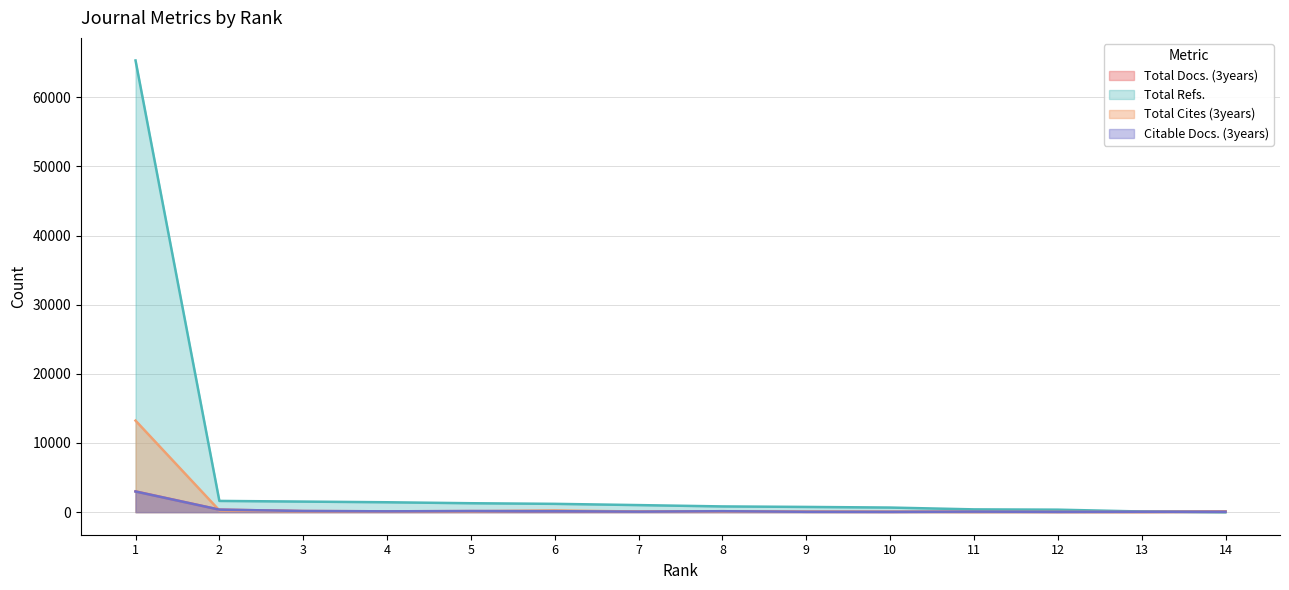

True or false: Total Refs. has more than 2 interior local peaks.

False